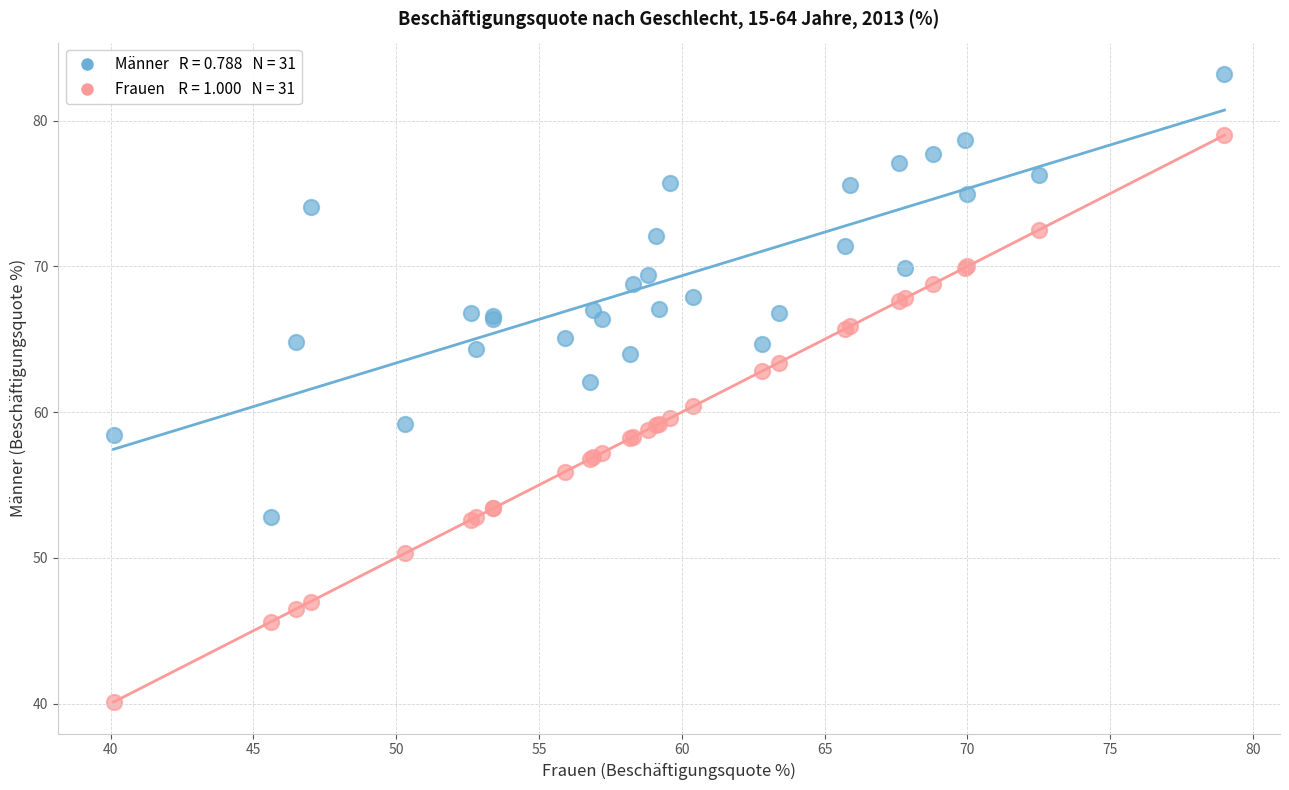

Across all series, what Y value is closest to 61?

60.4